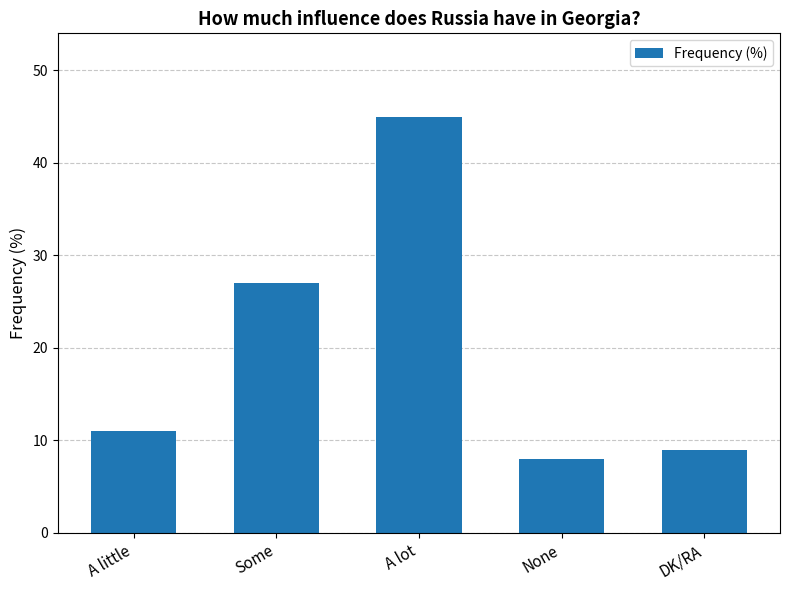

What position from the right is DK/RA?

1